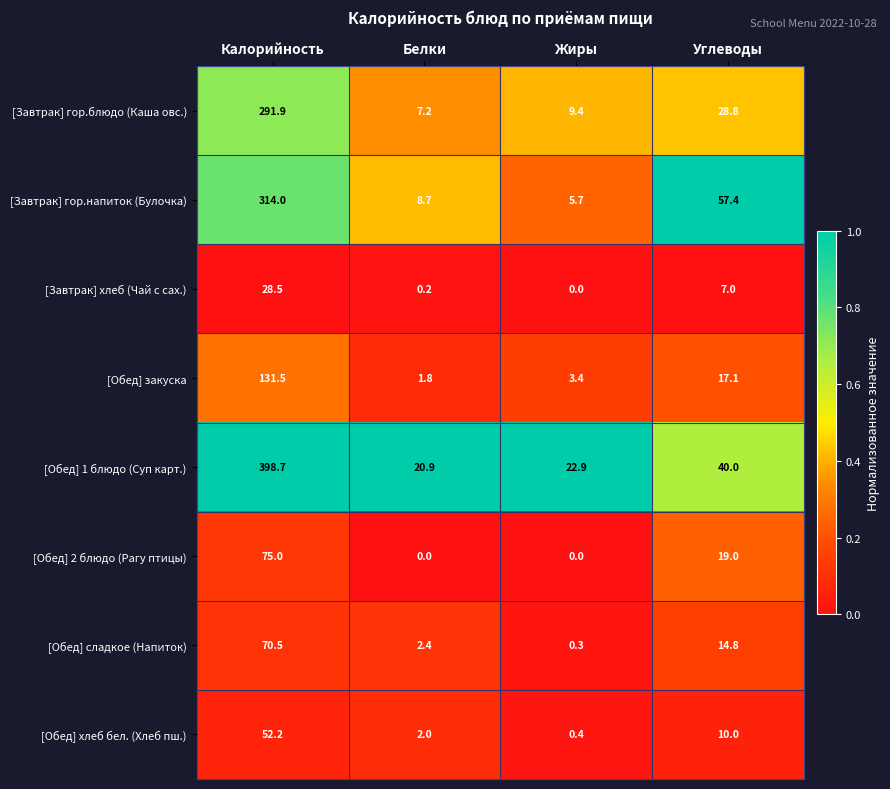

What is the total value across all series at Белки?

43.2